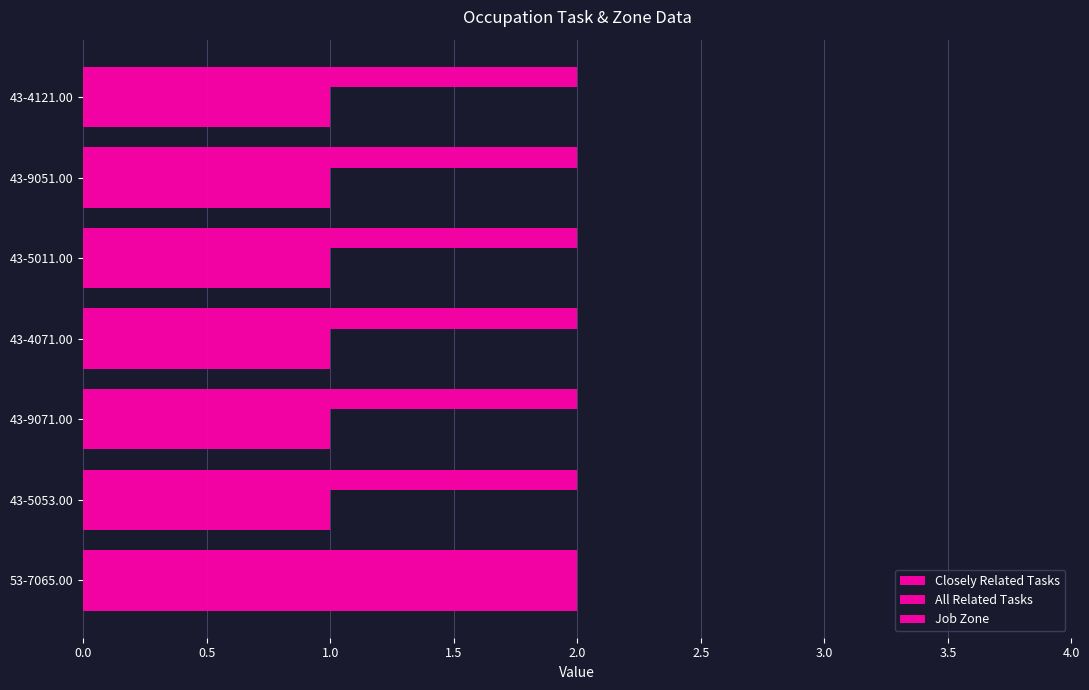

What is the average value of the Job Zone series?

0.2